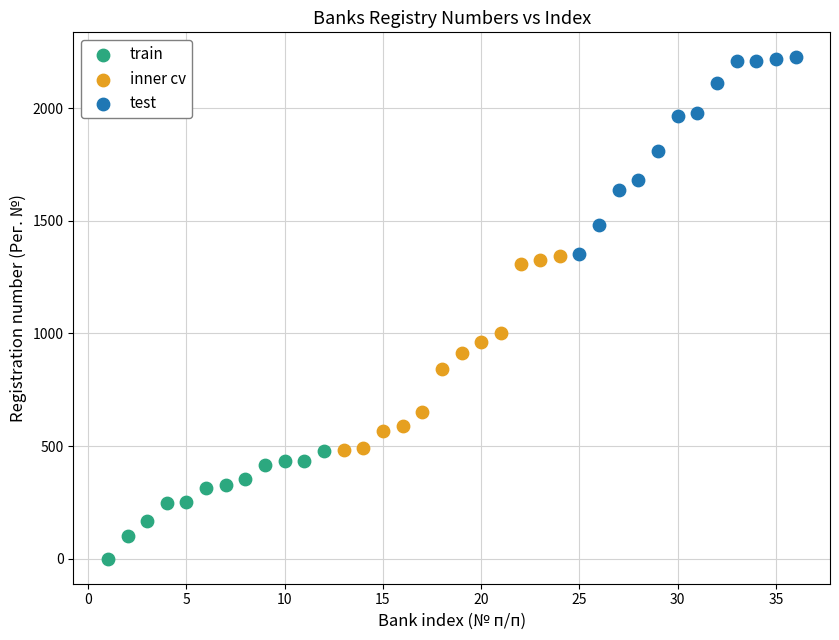

Which series contains the lowest Y value?

train